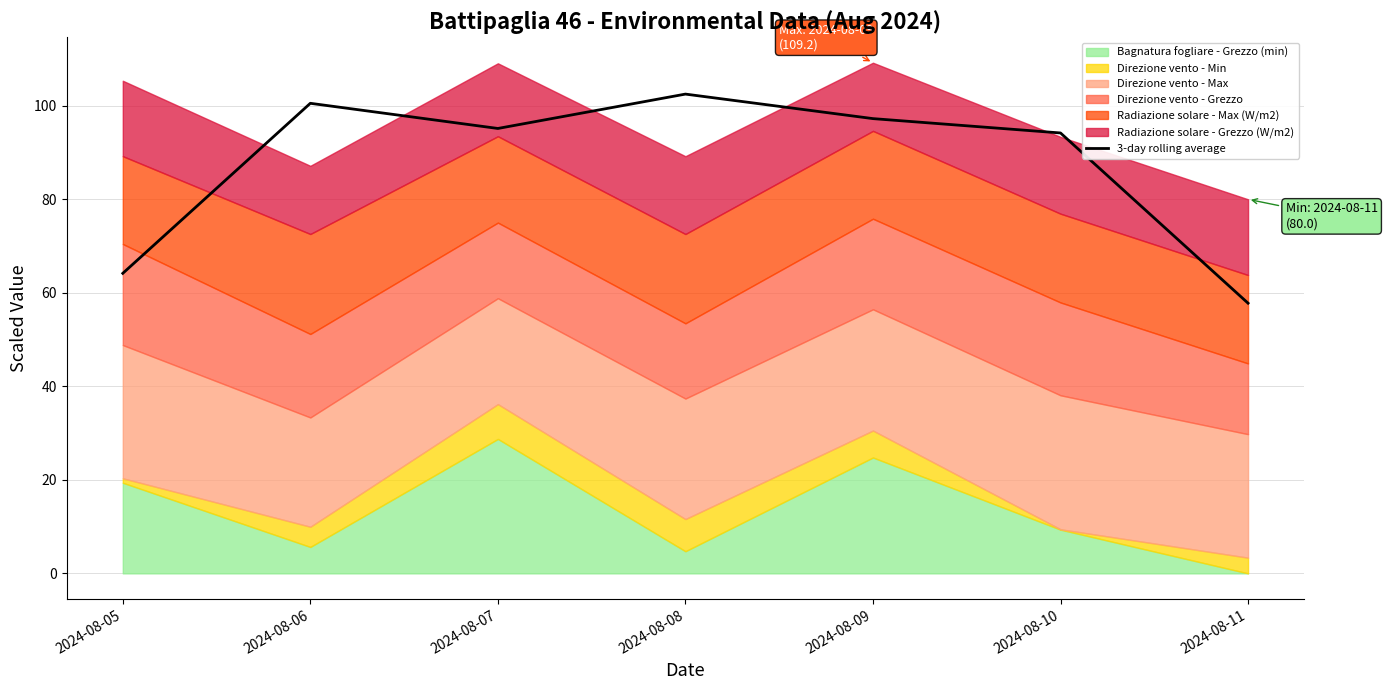

Reading left to right, transcribe all the data shown in this chart.

64.1	100.5	95.1	102.5	97.2	94.1	57.8